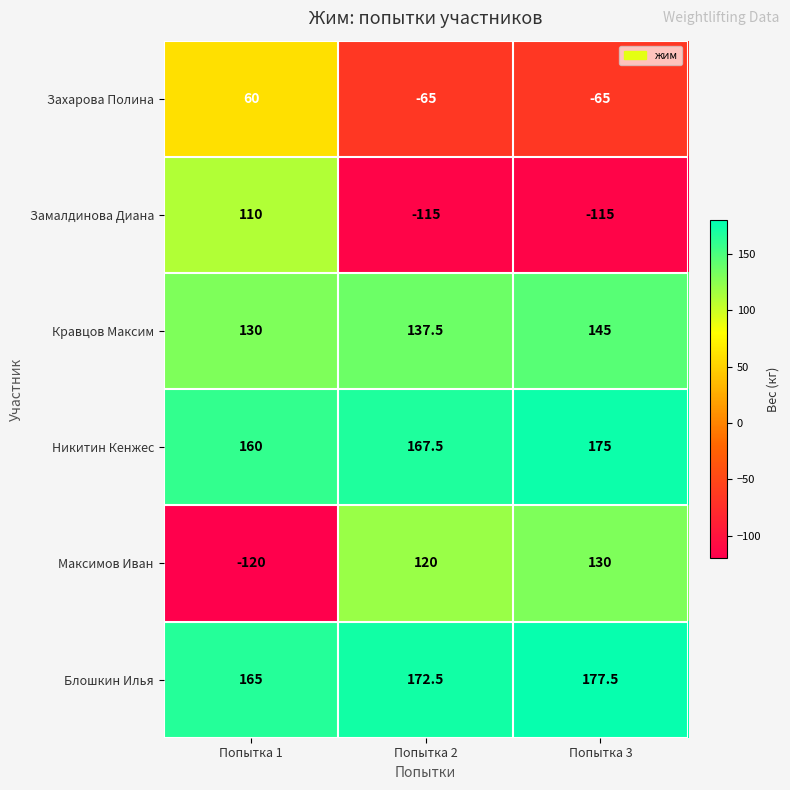

What is the difference between the maximum and minimum values in the Захарова Полина series?

125.0